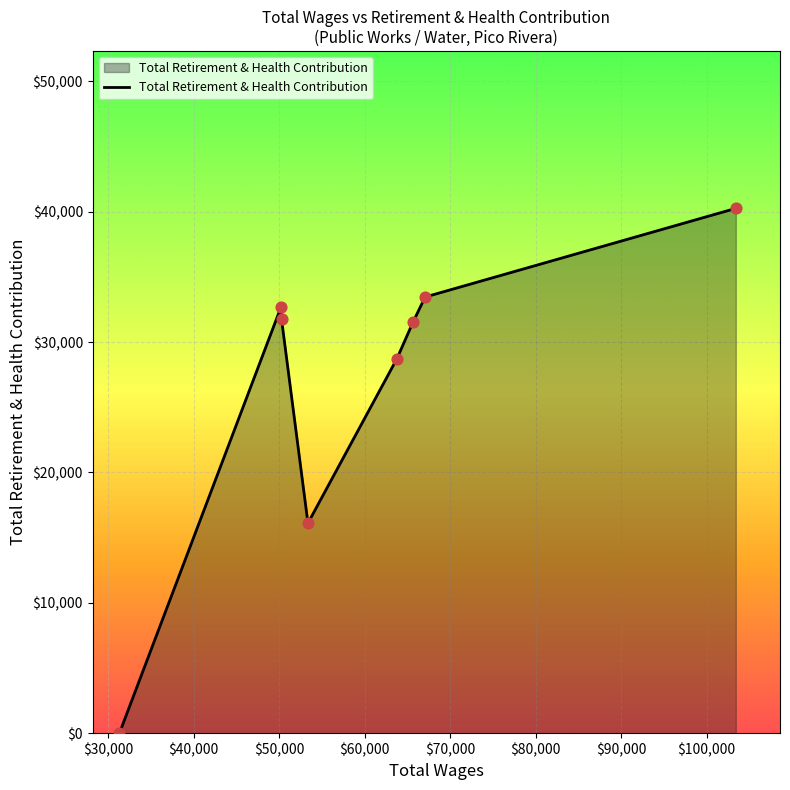

How many interior local peaks (higher than both neighbors) does the data have?

1